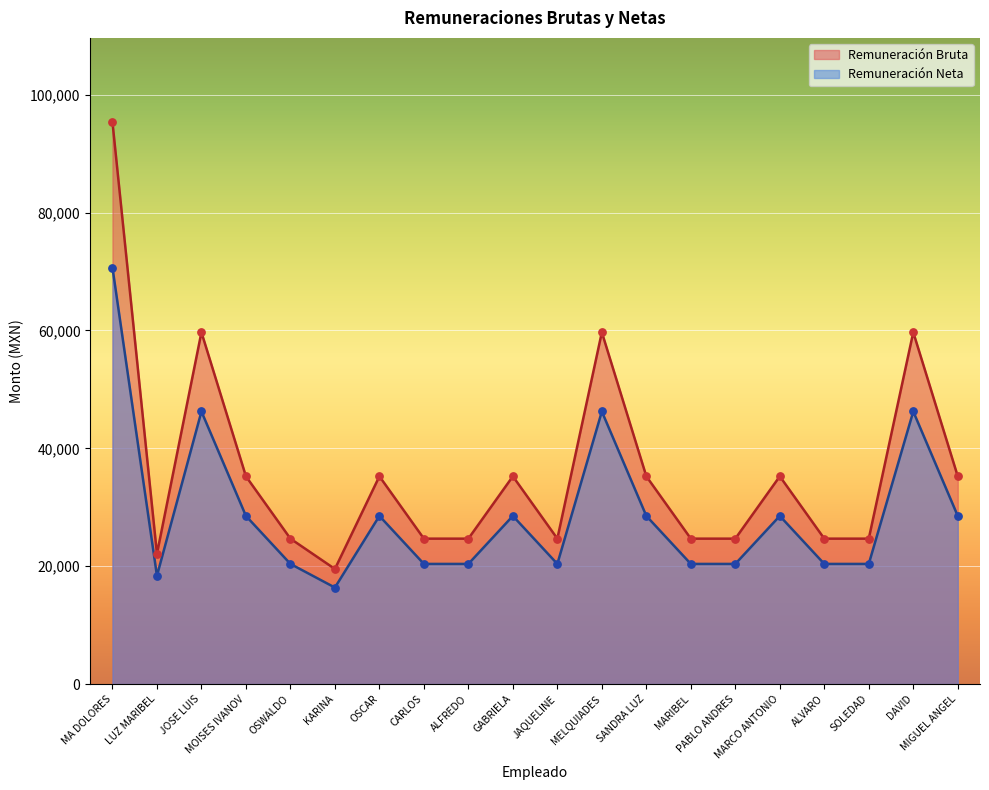

Is the value of Remuneración Bruta at GABRIELA greater than the value of Remuneración Neta at MOISES IVANOV?

Yes